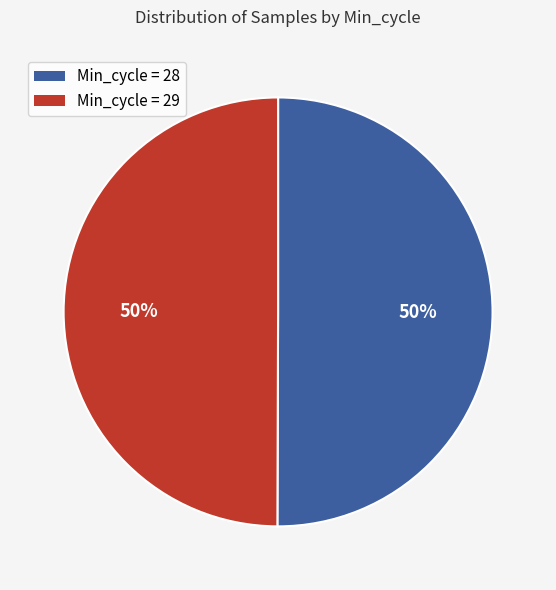

To the nearest percent, what is the average slice percentage?

50%